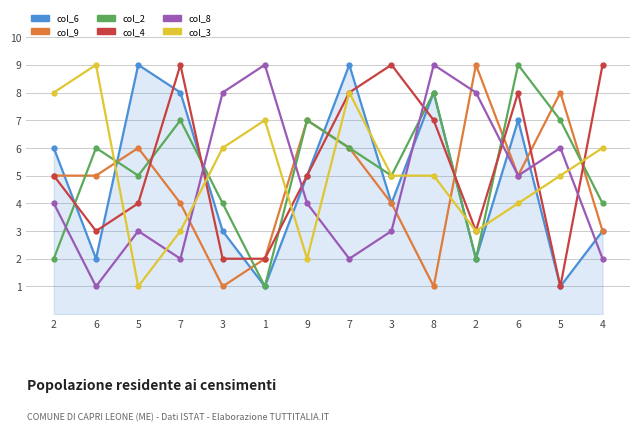

What are all the series names shown in the legend?

col_6, col_9, col_2, col_4, col_8, col_3